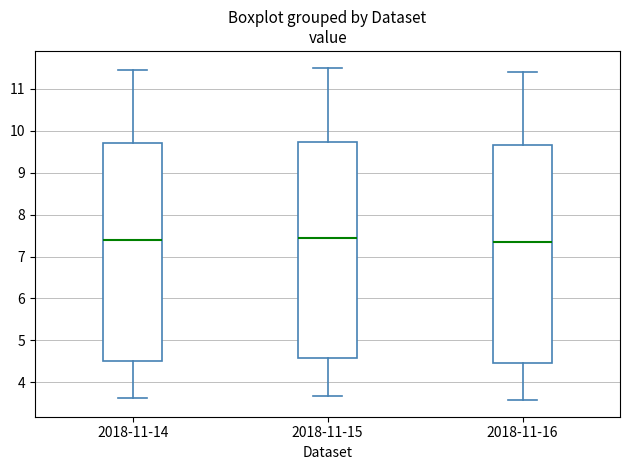

Where does the upper whisker of the box for 2018-11-16 end on the y-axis? The values are not printed on the chart, so give them approximately, as read against the axis.

11.4